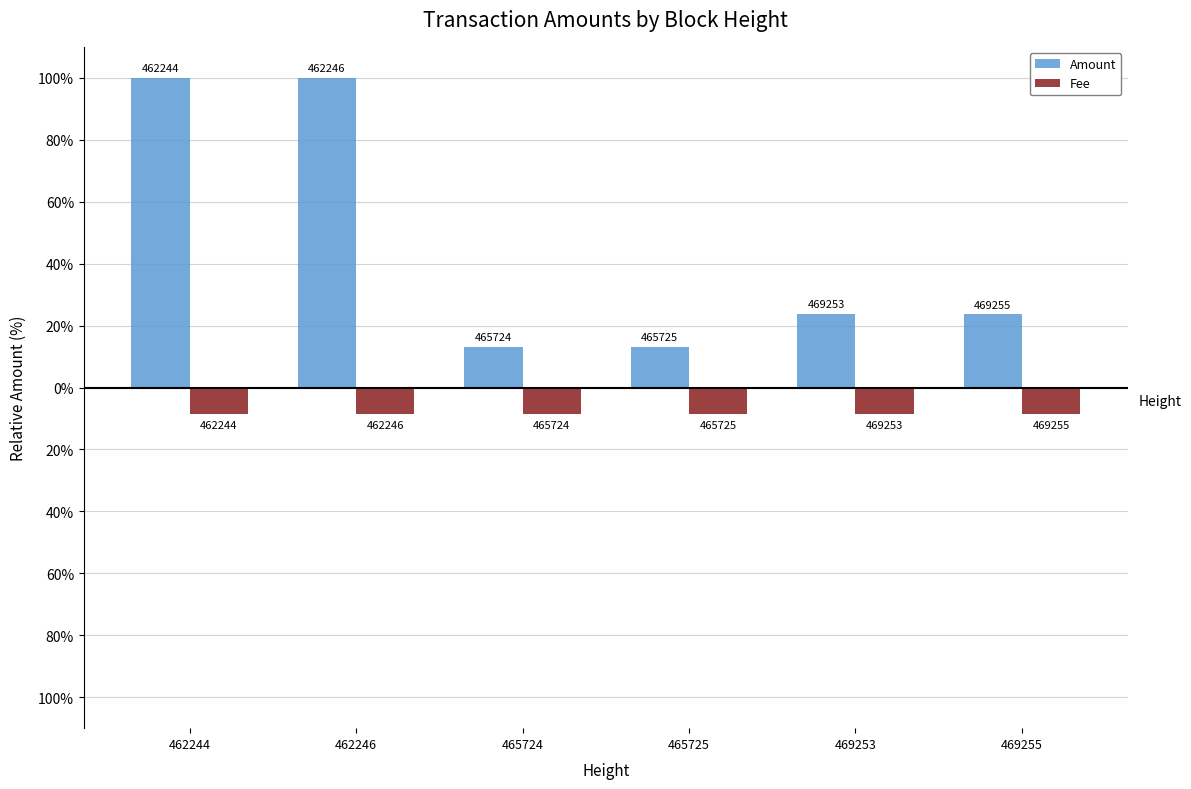

What are all the series names shown in the legend?

Amount, Fee